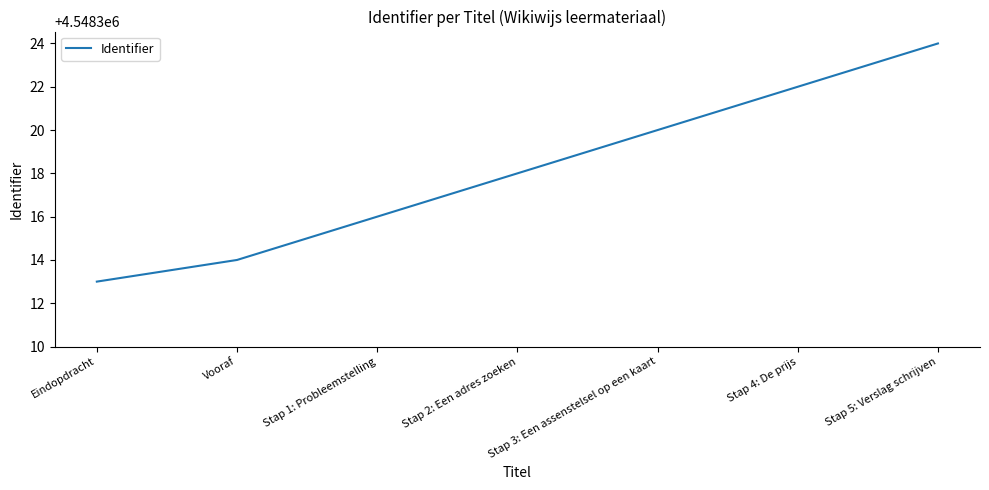

How many values are below 4548318?

3